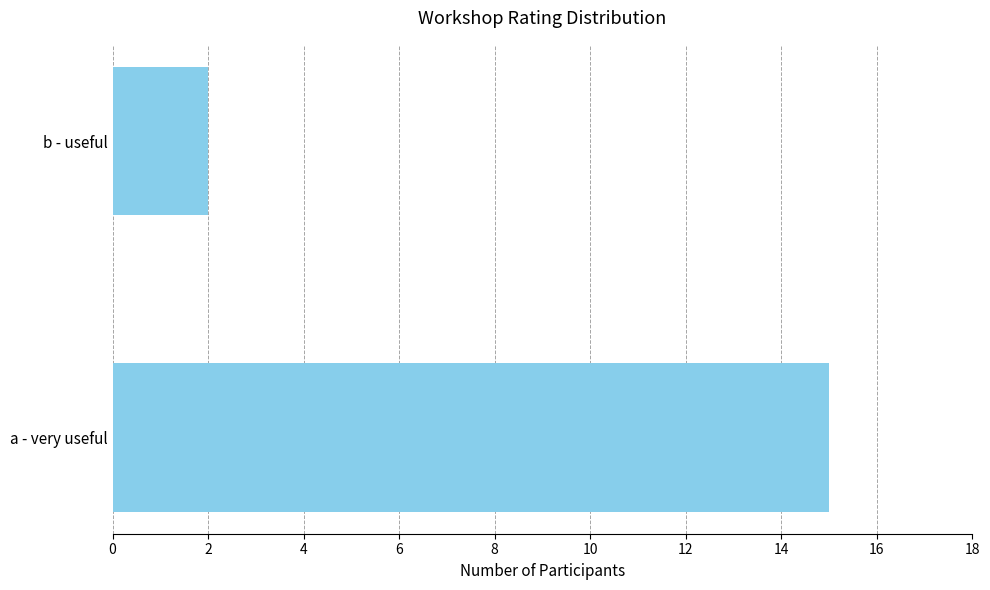

Rank the categories by value from lowest to highest.

b - useful, a - very useful